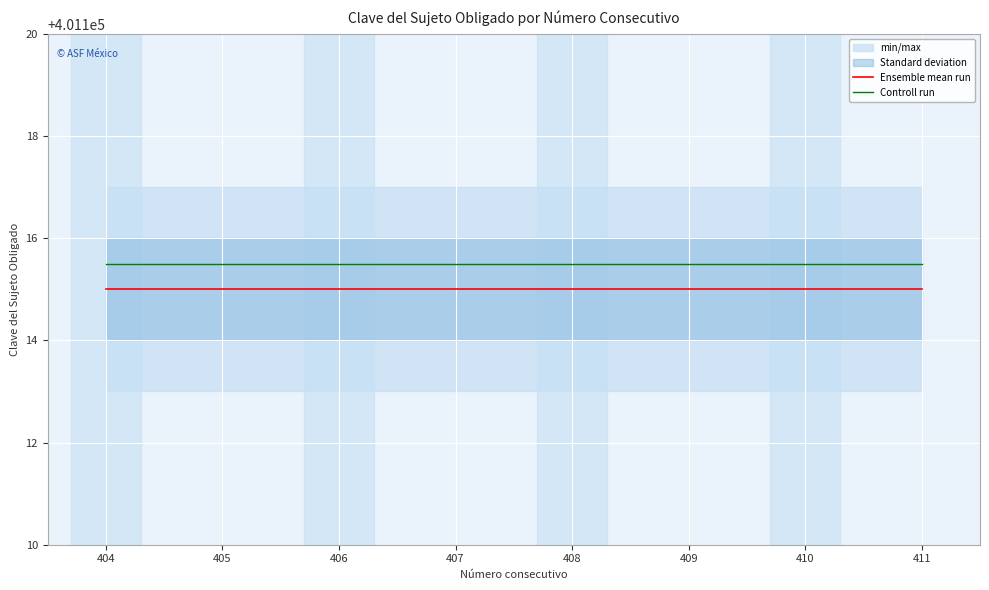

Which label corresponds to the largest value in the chart?

404